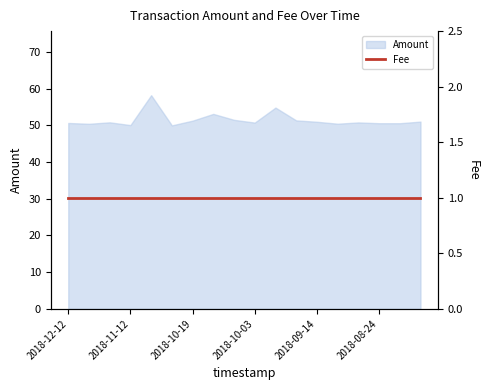

How many data points does each series have?

18